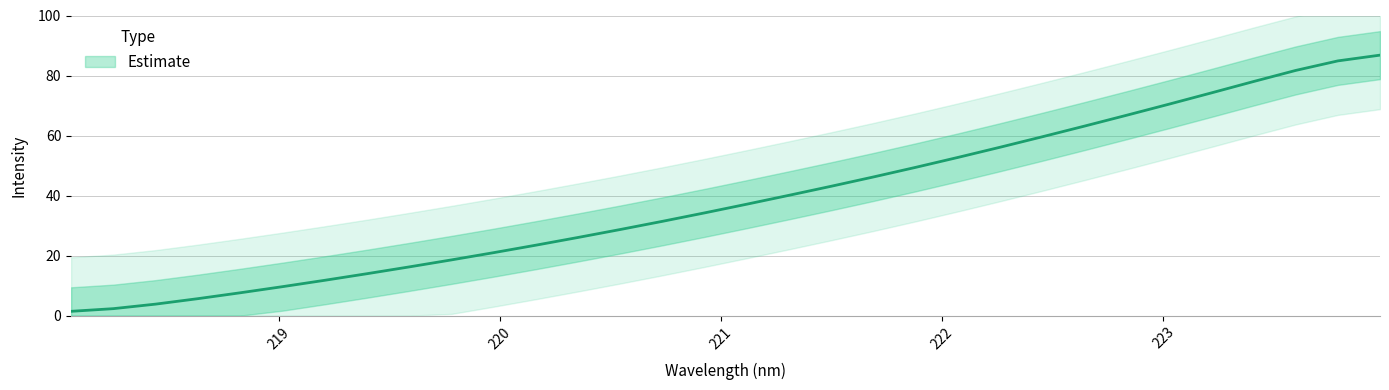

Which label corresponds to the smallest value in the chart?

218.0596